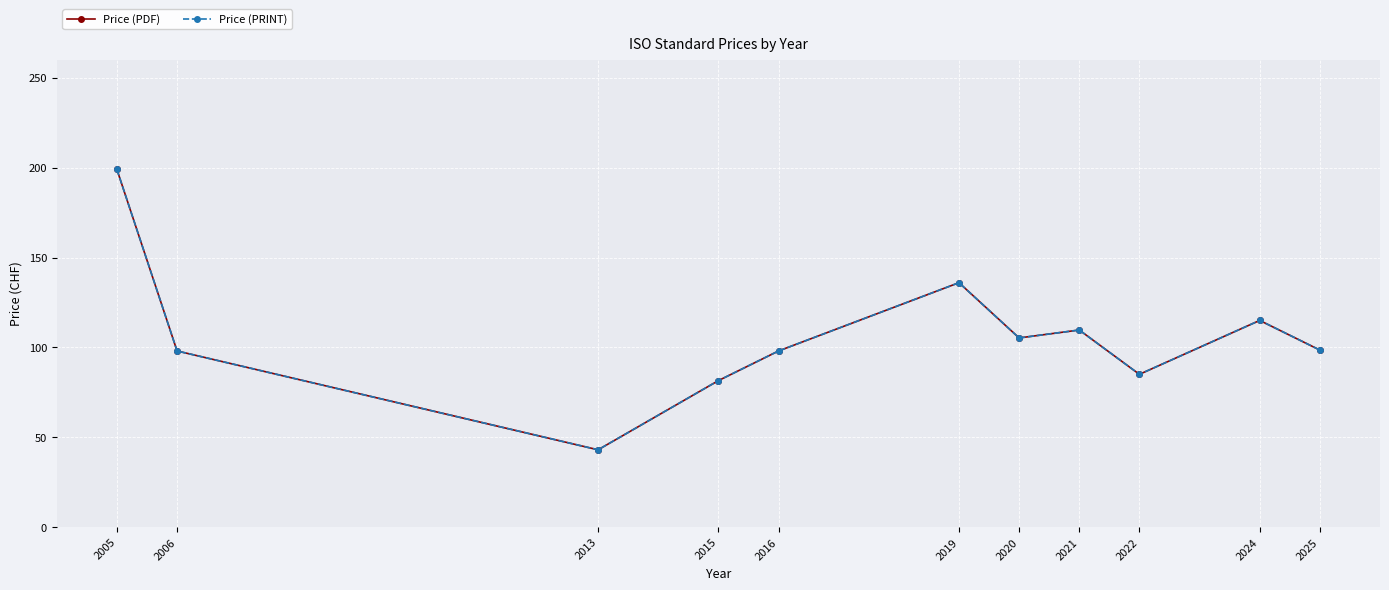

What are all the series names shown in the legend?

Price (PDF), Price (PRINT)